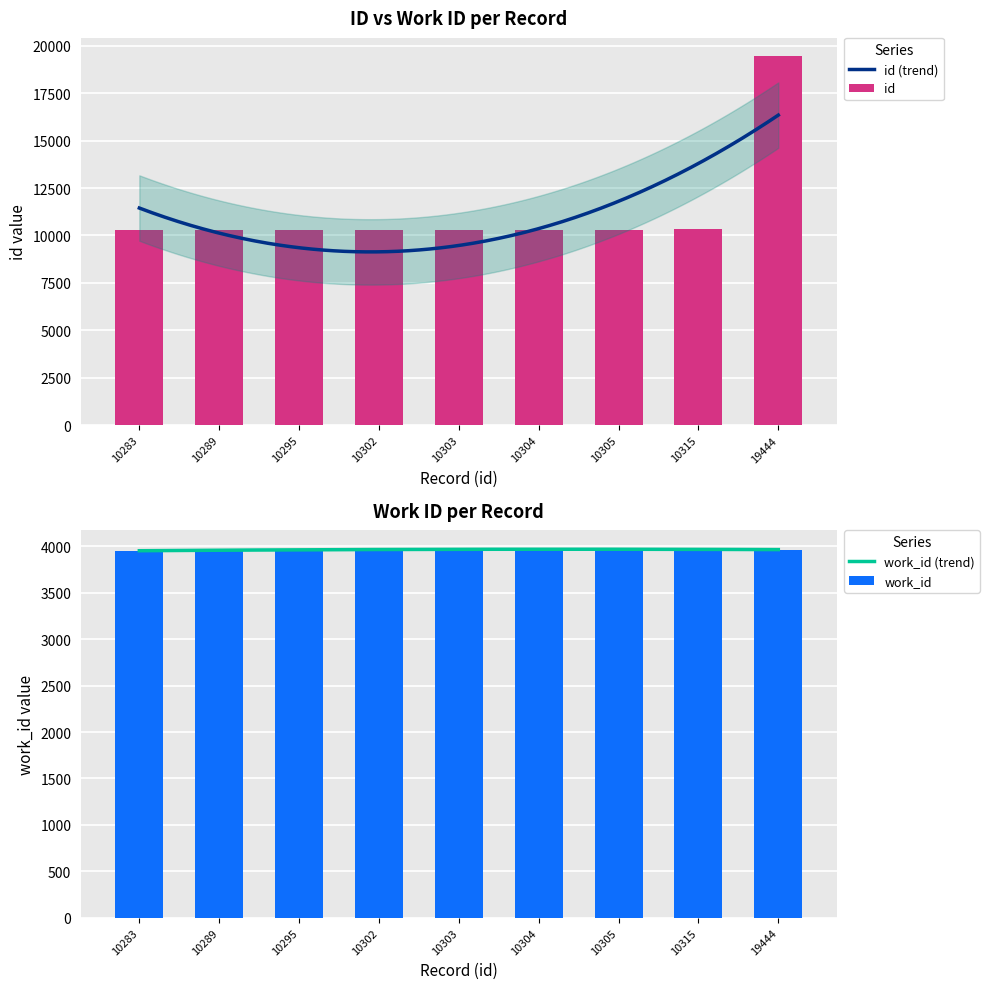

What is the sum of all id values?

101840